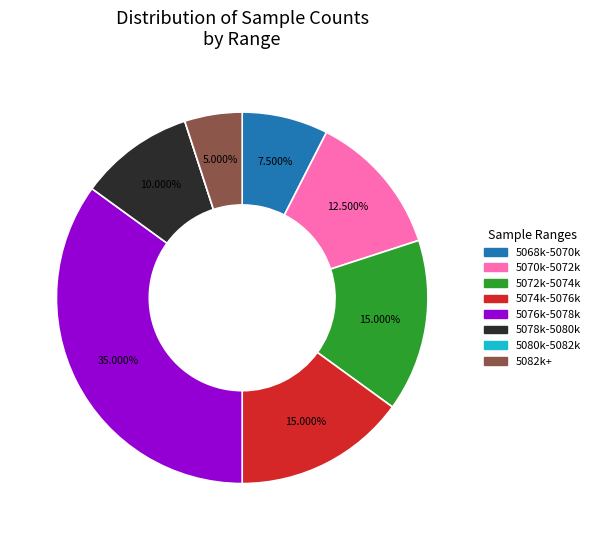

Is there any slice that represents more than half of the pie?

No